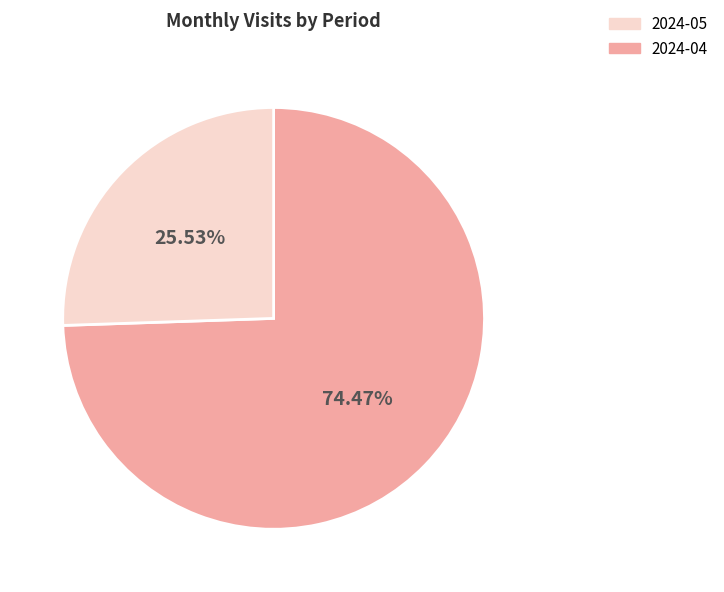

Does any single category account for the majority?

Yes